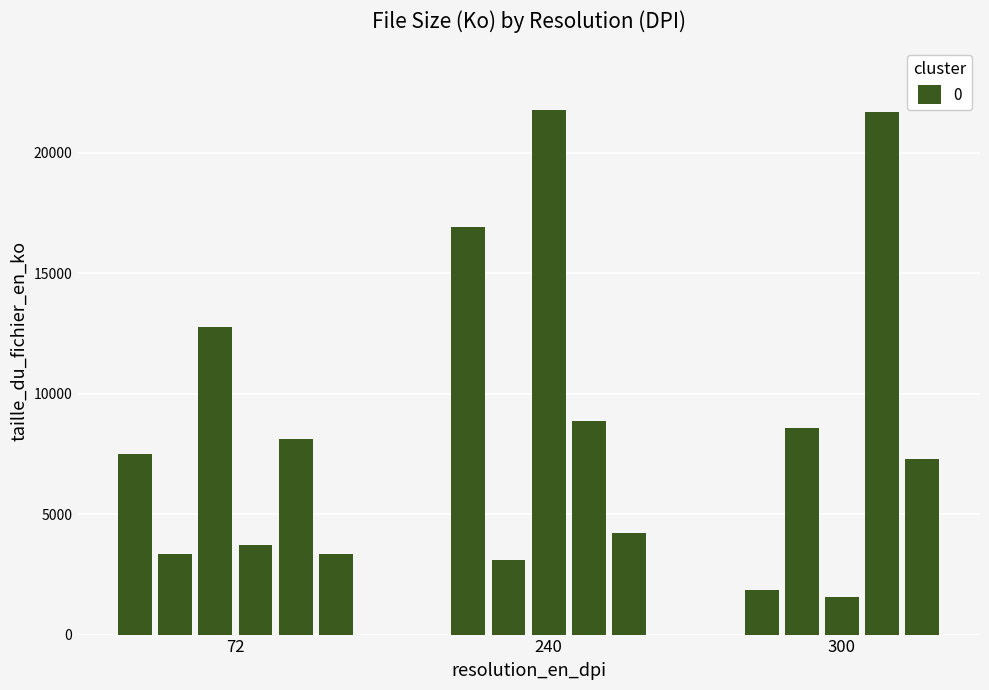

Read the value at 72.

7481